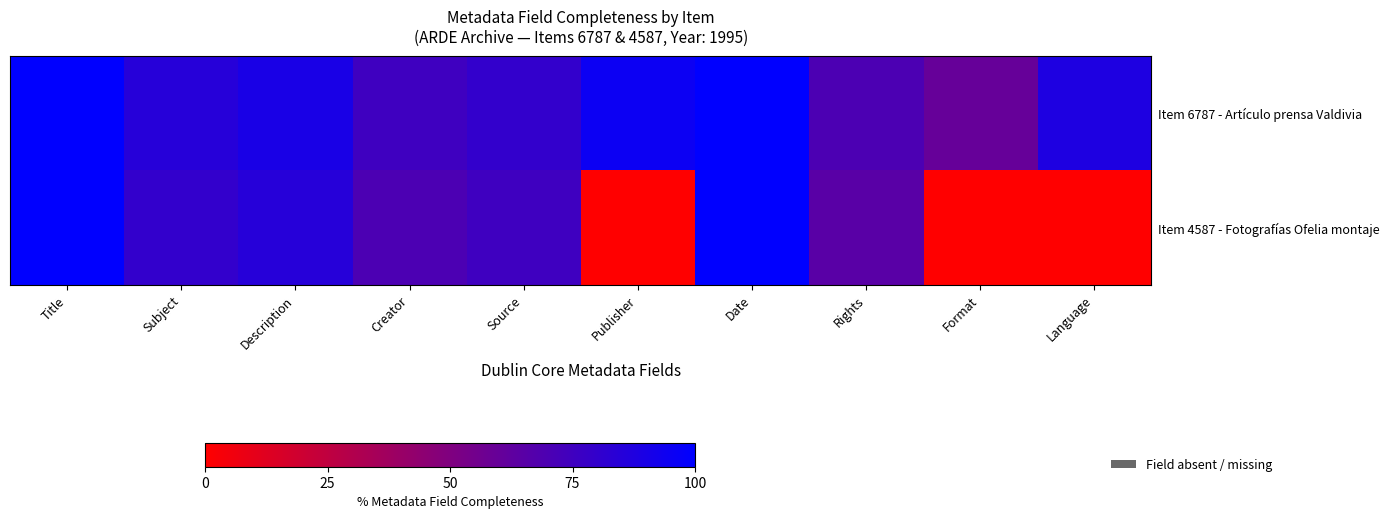

Which series has the widest spread of values?

Item 4587 - Fotografías Ofelia montaje